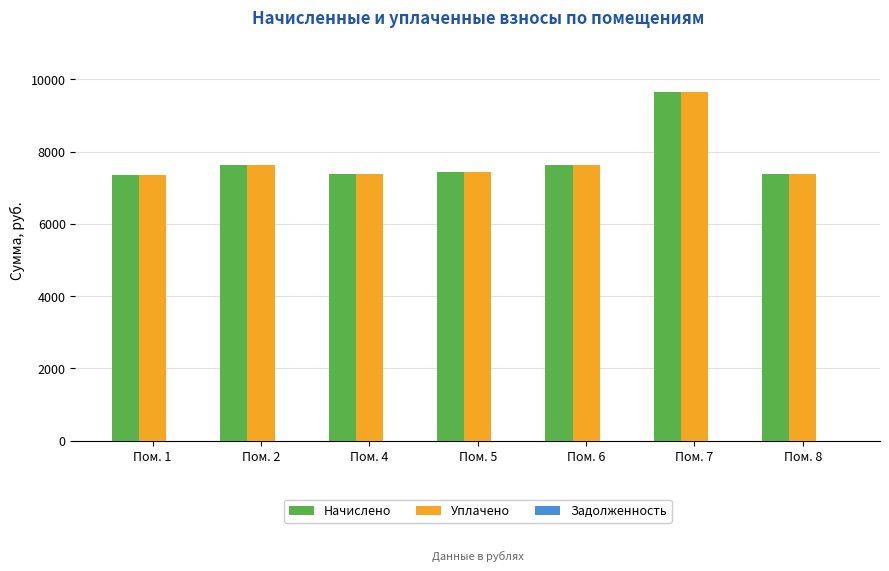

At which category is the sum across all series the highest?

Пом. 7